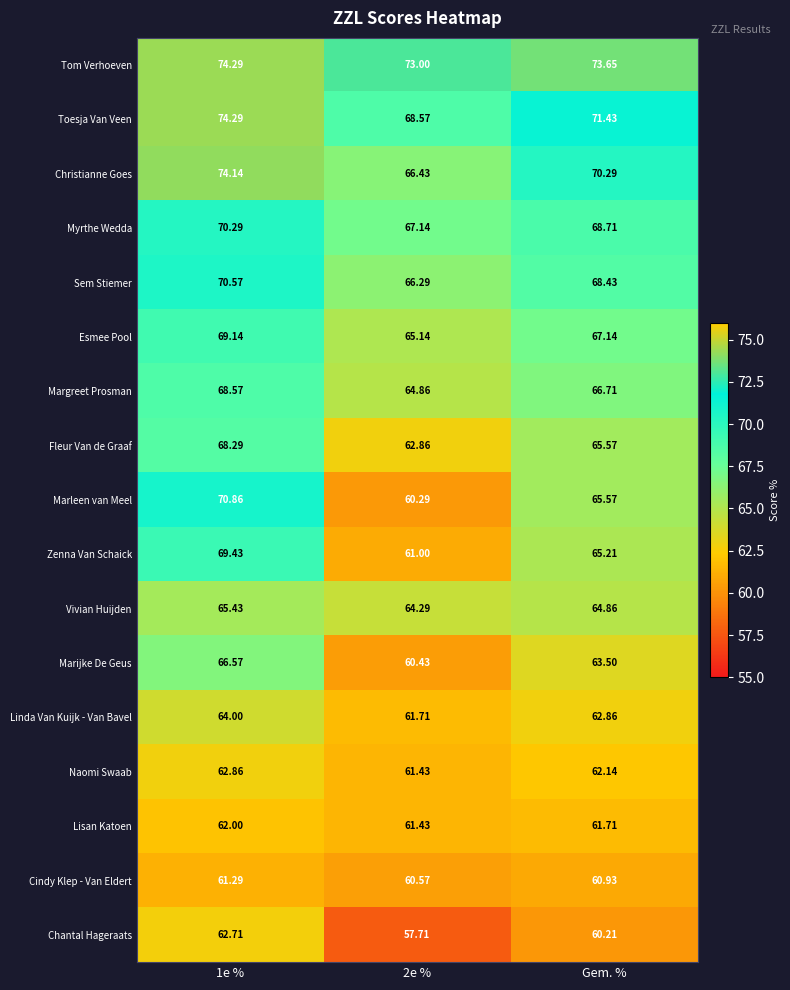

At which category does the chart reach its peak across all series?

1e %